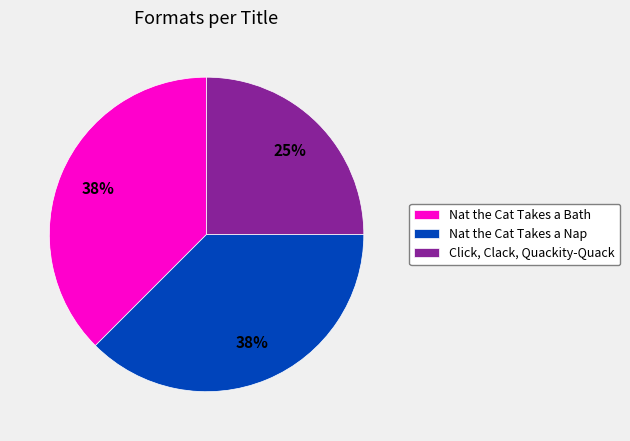

Which has a higher value, Click, Clack, Quackity-Quack or Nat the Cat Takes a Bath?

Nat the Cat Takes a Bath